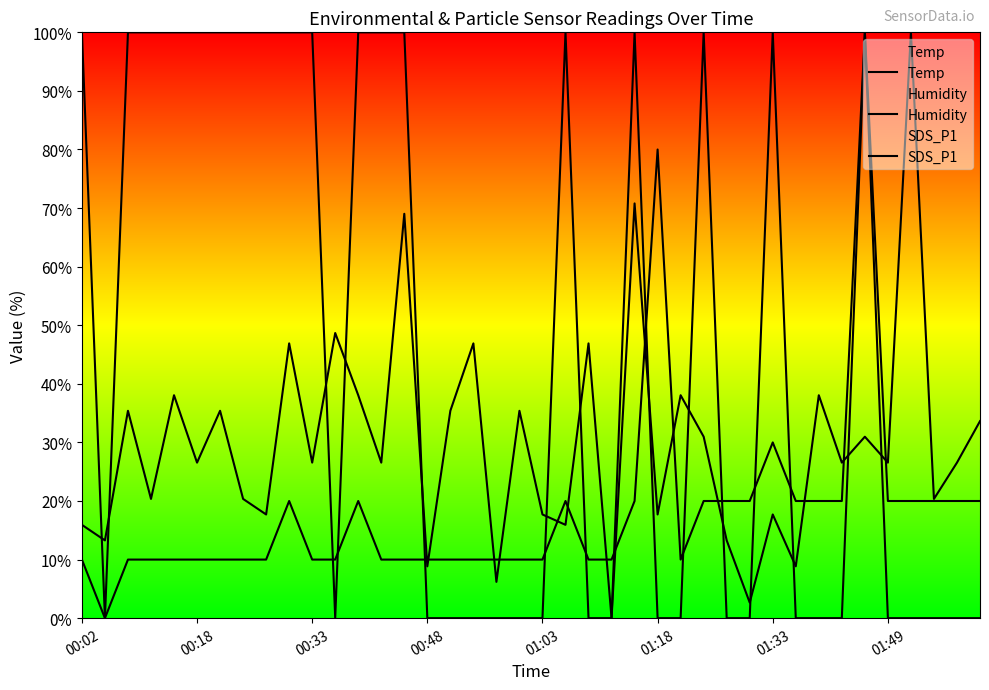

Does the chart display data point markers on the line(s)?

No